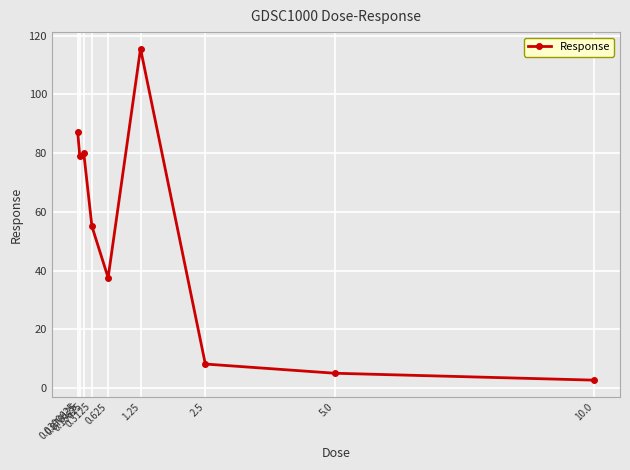

Reading left to right, list all the values displayed in this chart.

0.0390625=87.1	0.078125=79.0	0.15625=79.9	0.3125=55.1	0.625=37.6	1.25=115.6	2.5=8.1	5.0=5.0	10.0=2.7